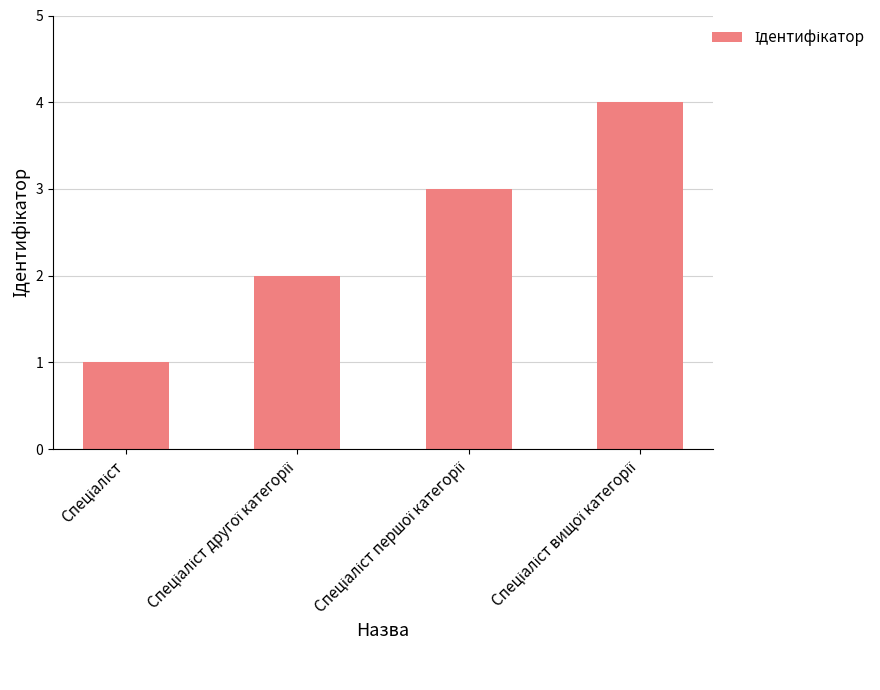

What is the difference between the maximum and minimum values?

3